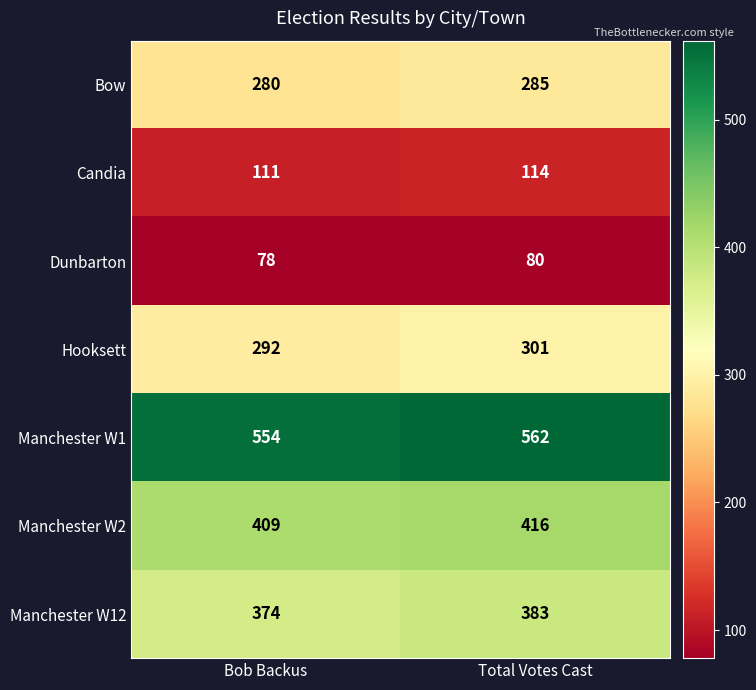

What is the sum of all Hooksett values?

593